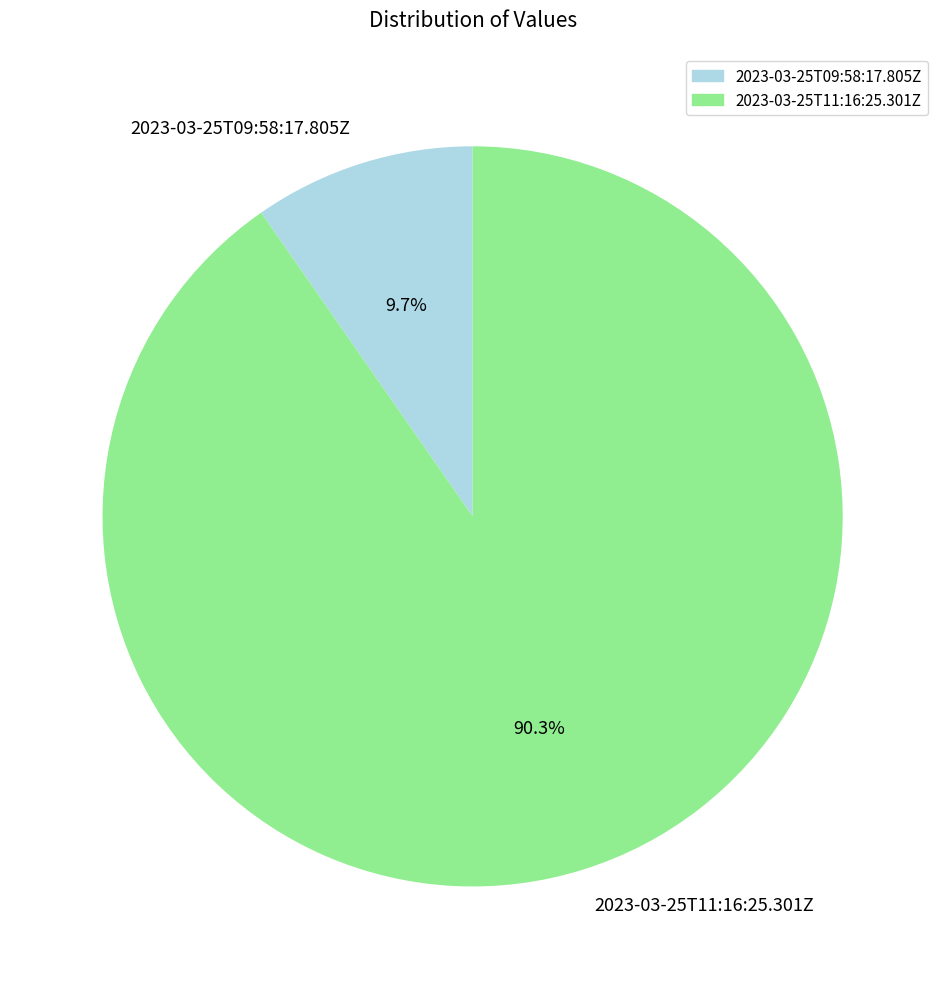

How much of the chart is everything except 2023-03-25T11:16:25.301Z?

9.7%